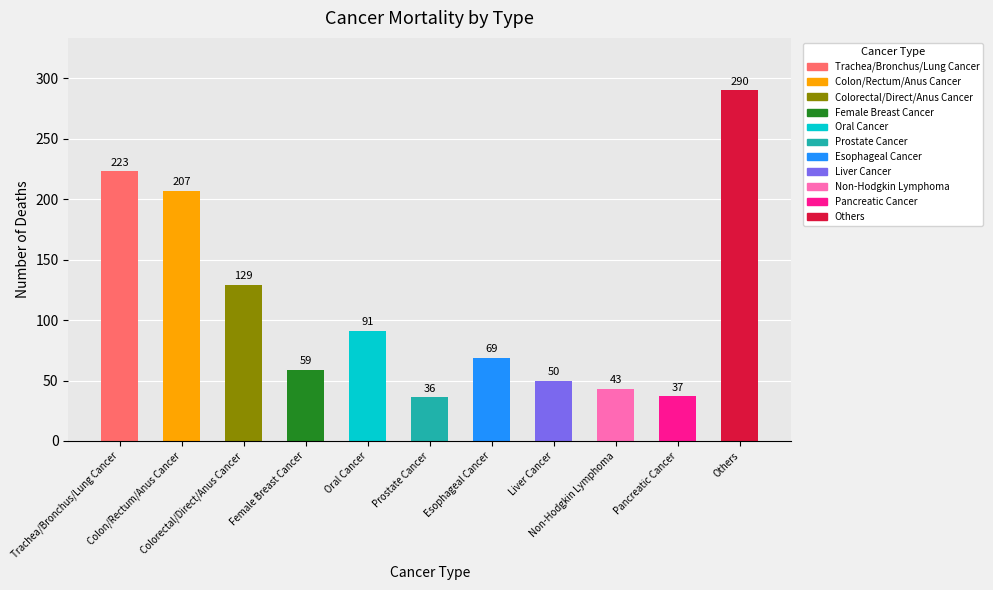

Where is the data nearest to the value 163?

3